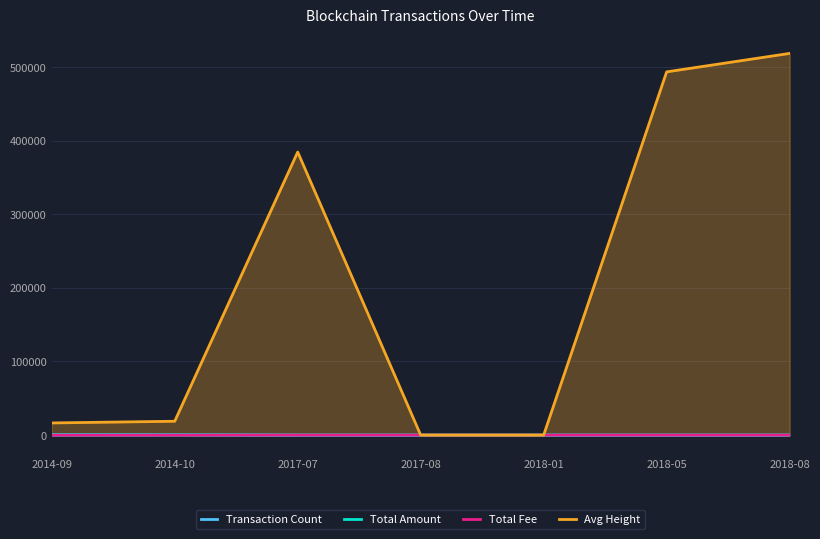

What is the average value of the Total Amount series?

196.7